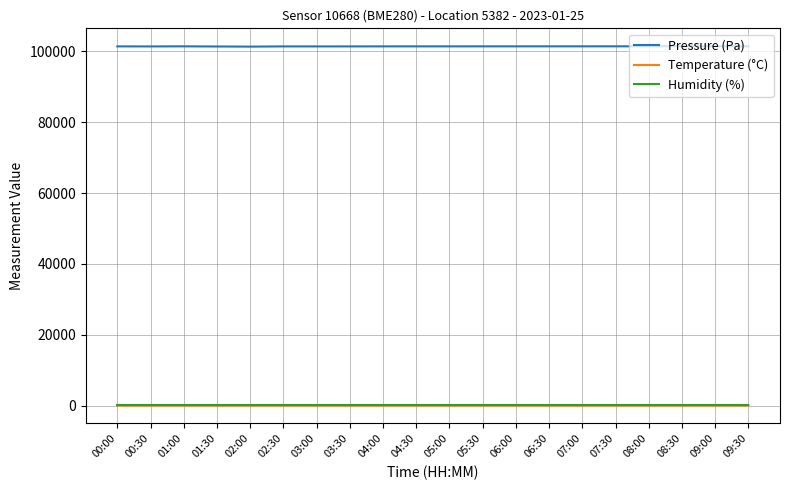

What is the difference between the maximum and minimum values in the Temperature (°C) series?

0.8